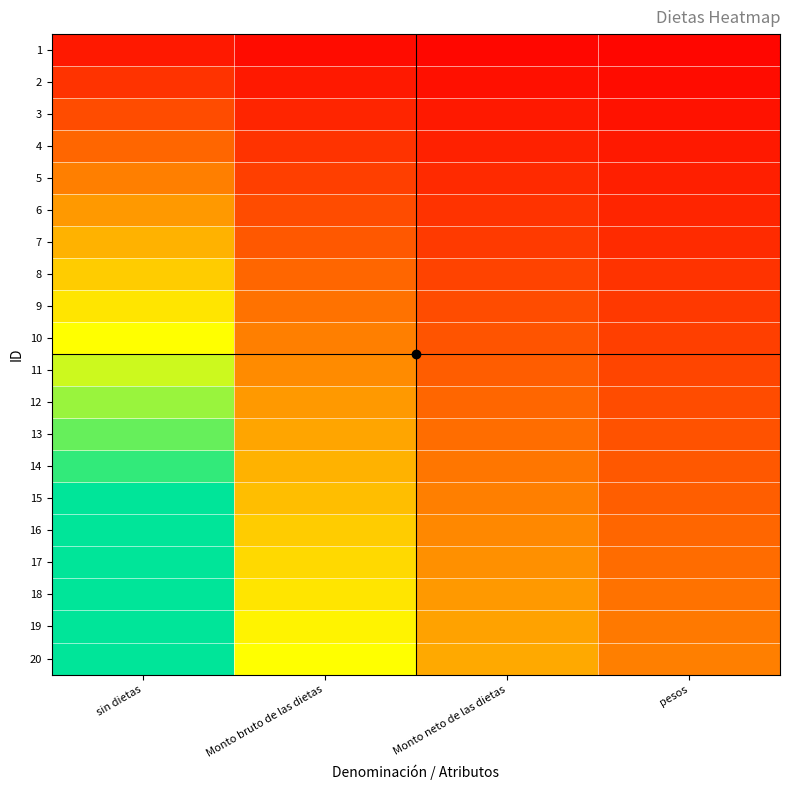

Reading right to left, extract all data points from this chart.

1: pesos=0.0	Monto neto de las dietas=0.0	Monto bruto de las dietas=0.0	sin dietas=0.1
2: pesos=0.0	Monto neto de las dietas=0.0	Monto bruto de las dietas=0.1	sin dietas=0.1
3: pesos=0.0	Monto neto de las dietas=0.1	Monto bruto de las dietas=0.1	sin dietas=0.2
4: pesos=0.1	Monto neto de las dietas=0.1	Monto bruto de las dietas=0.1	sin dietas=0.3
5: pesos=0.1	Monto neto de las dietas=0.1	Monto bruto de las dietas=0.2	sin dietas=0.3
6: pesos=0.1	Monto neto de las dietas=0.1	Monto bruto de las dietas=0.2	sin dietas=0.4
7: pesos=0.1	Monto neto de las dietas=0.2	Monto bruto de las dietas=0.2	sin dietas=0.5
8: pesos=0.1	Monto neto de las dietas=0.2	Monto bruto de las dietas=0.3	sin dietas=0.5
9: pesos=0.1	Monto neto de las dietas=0.2	Monto bruto de las dietas=0.3	sin dietas=0.6
10: pesos=0.2	Monto neto de las dietas=0.2	Monto bruto de las dietas=0.3	sin dietas=0.7
11: pesos=0.2	Monto neto de las dietas=0.2	Monto bruto de las dietas=0.4	sin dietas=0.7
12: pesos=0.2	Monto neto de las dietas=0.3	Monto bruto de las dietas=0.4	sin dietas=0.8
13: pesos=0.2	Monto neto de las dietas=0.3	Monto bruto de las dietas=0.4	sin dietas=0.9
14: pesos=0.2	Monto neto de las dietas=0.3	Monto bruto de las dietas=0.5	sin dietas=0.9
15: pesos=0.2	Monto neto de las dietas=0.3	Monto bruto de las dietas=0.5	sin dietas=1.0
16: pesos=0.3	Monto neto de las dietas=0.4	Monto bruto de las dietas=0.5	sin dietas=1.0
17: pesos=0.3	Monto neto de las dietas=0.4	Monto bruto de las dietas=0.6	sin dietas=1.0
18: pesos=0.3	Monto neto de las dietas=0.4	Monto bruto de las dietas=0.6	sin dietas=1.0
19: pesos=0.3	Monto neto de las dietas=0.4	Monto bruto de las dietas=0.6	sin dietas=1.0
20: pesos=0.3	Monto neto de las dietas=0.4	Monto bruto de las dietas=0.7	sin dietas=1.0